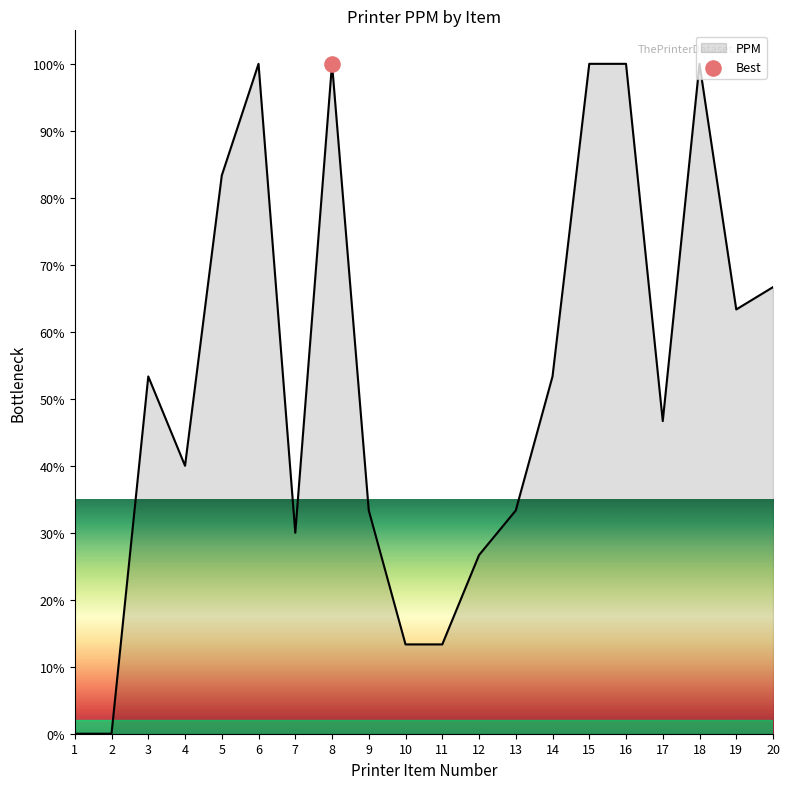

What is the change in value from 3 to 4?

-13.3